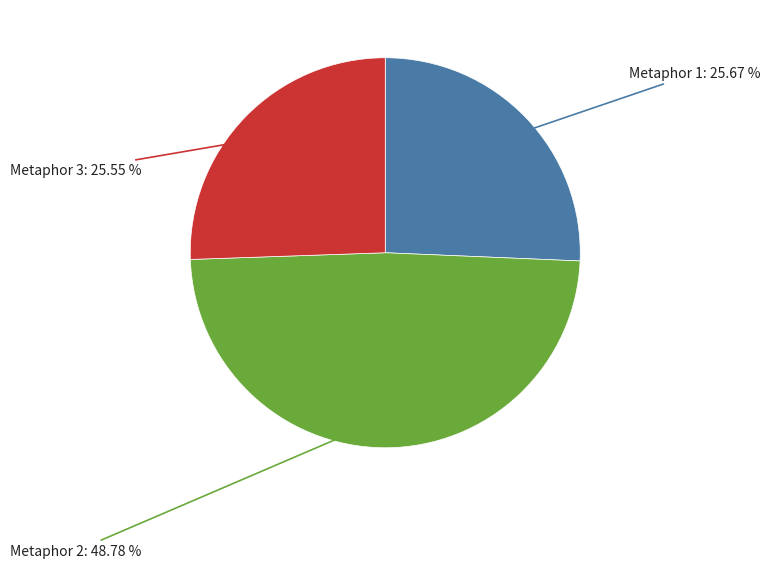

Is there a majority slice in this chart?

No